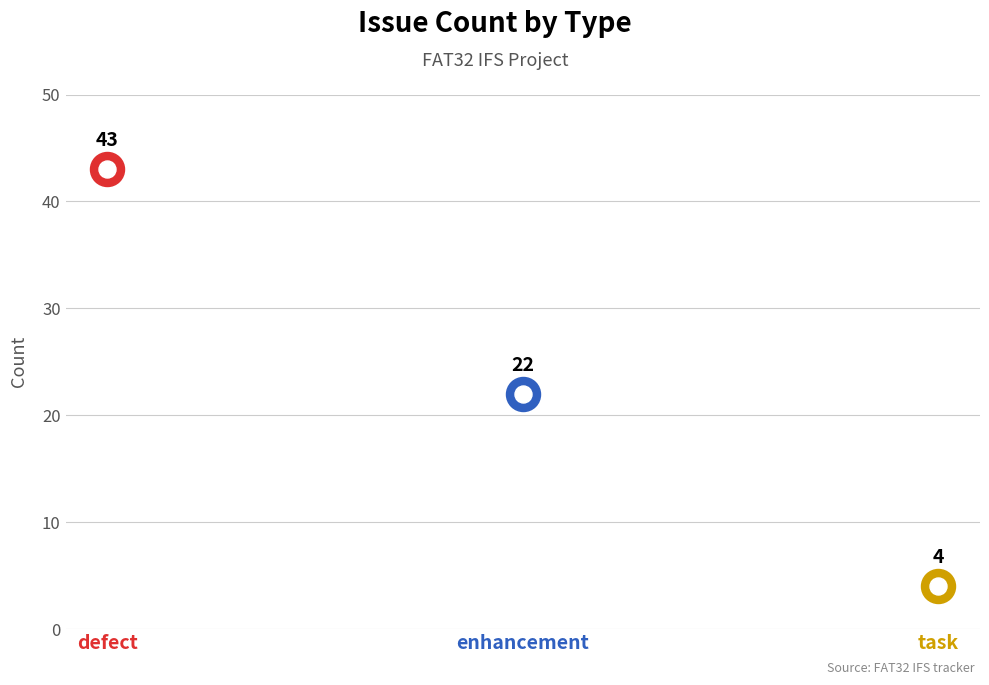

What is the change in value from defect to enhancement?

-21